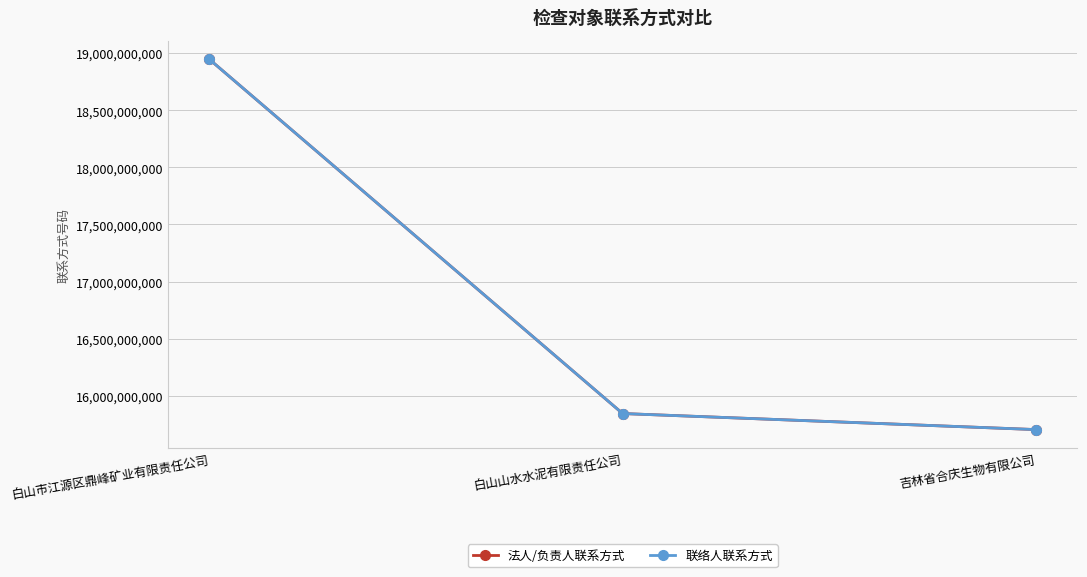

Is this an area chart (filled region under the line)?

No